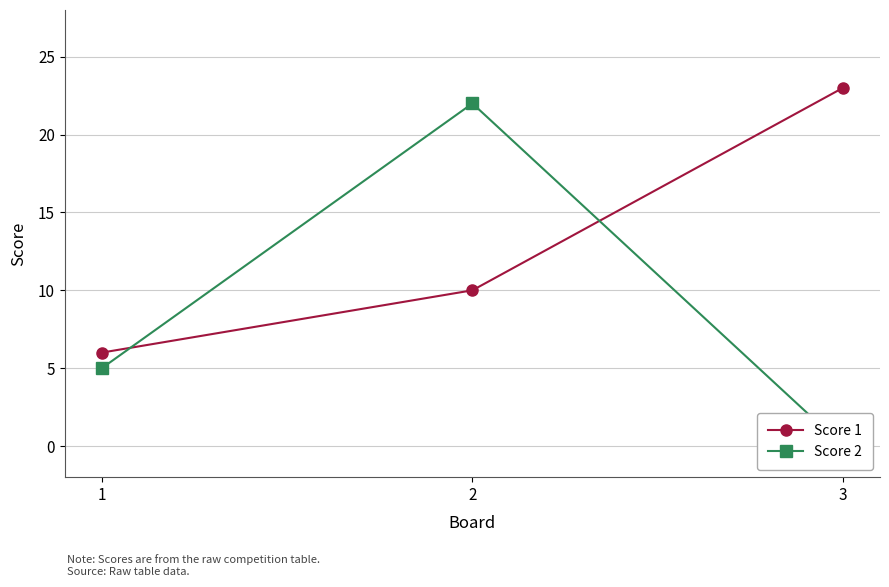

List the labels in order of Score 2 value, largest first.

2, 1, 3